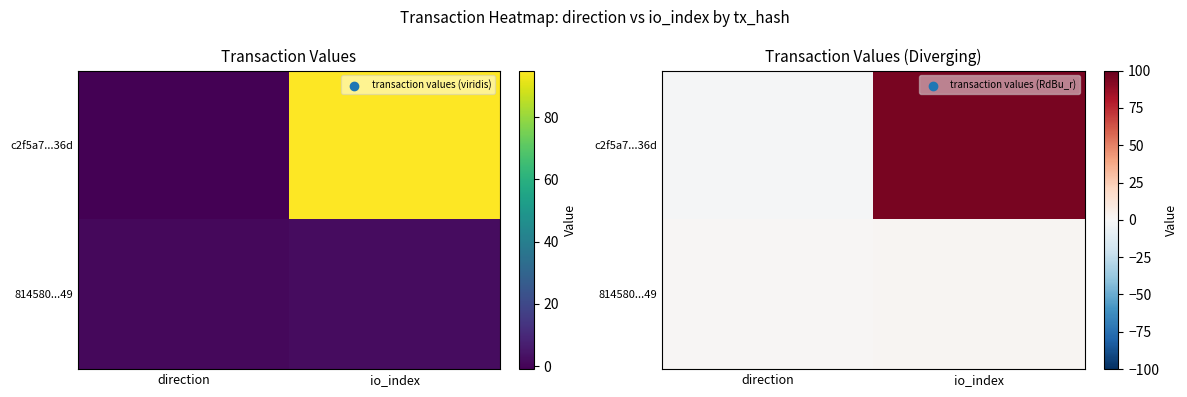

What is the minimum value for 814580...49?

1